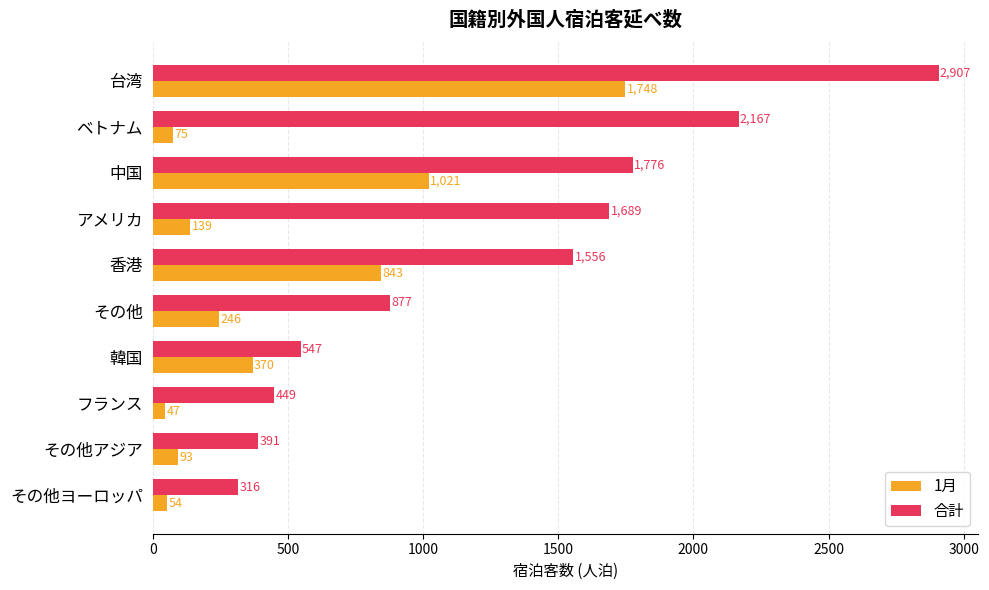

What is the difference between the highest and lowest values at フランス?

402